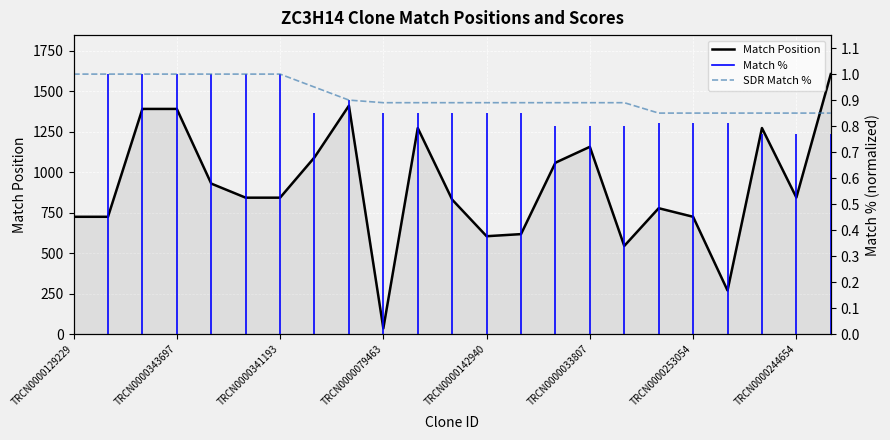

Which series has the largest total across all categories?

Match Position